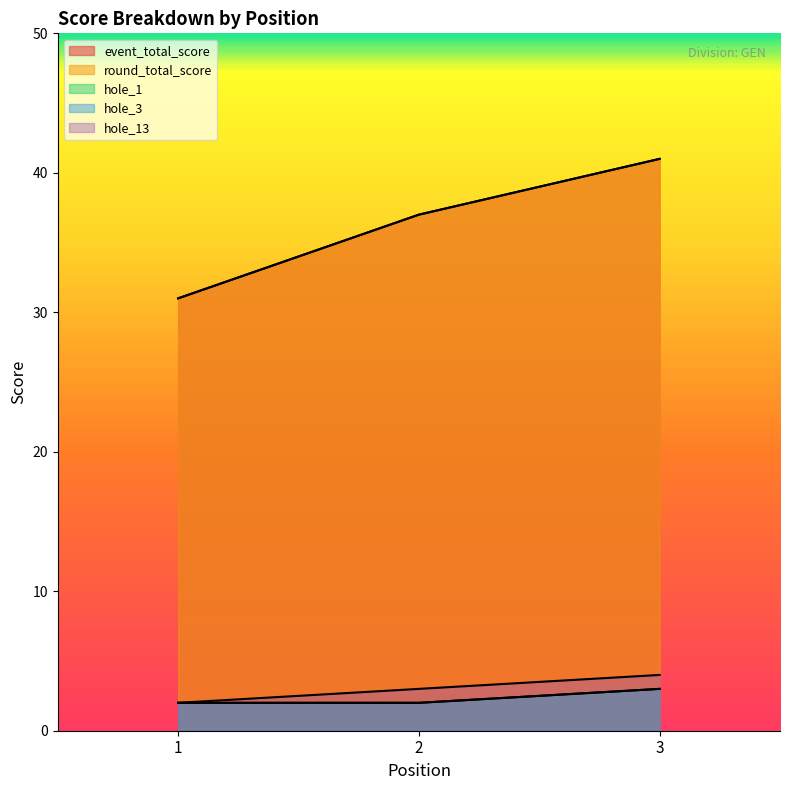

At which category does the chart reach its peak across all series?

3